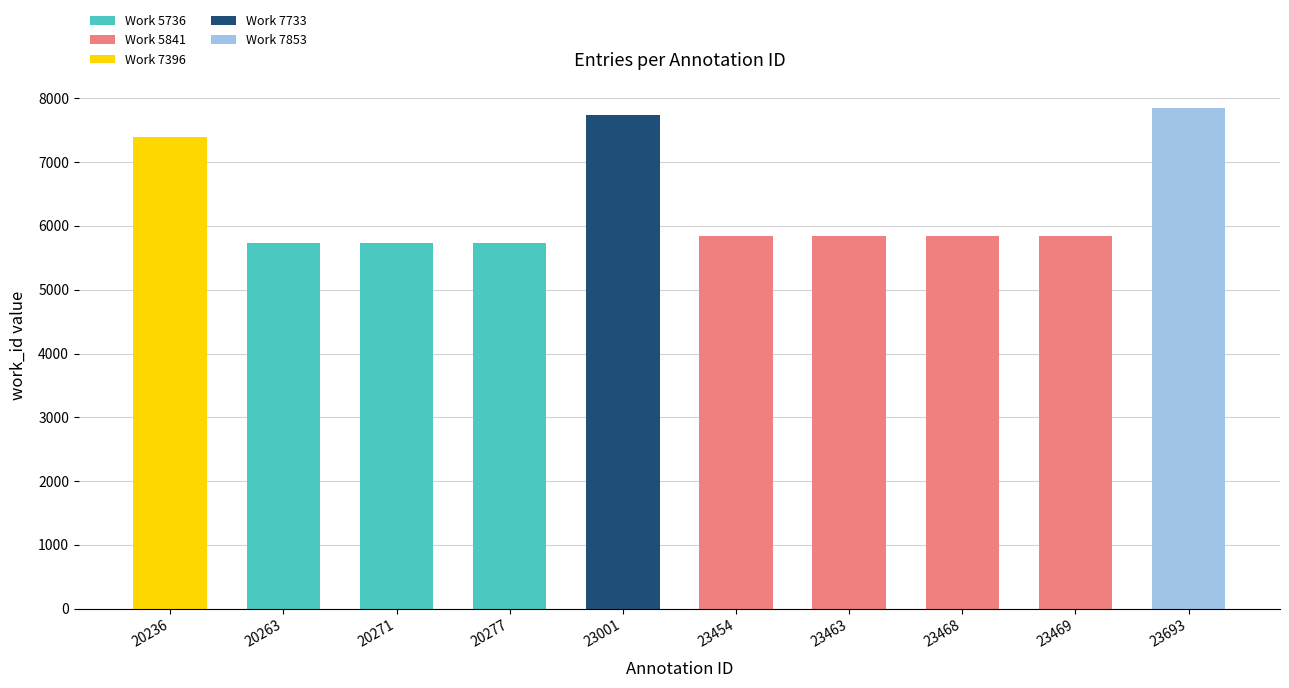

Is it true that Work 5736 equals 5736 at 20277?

True